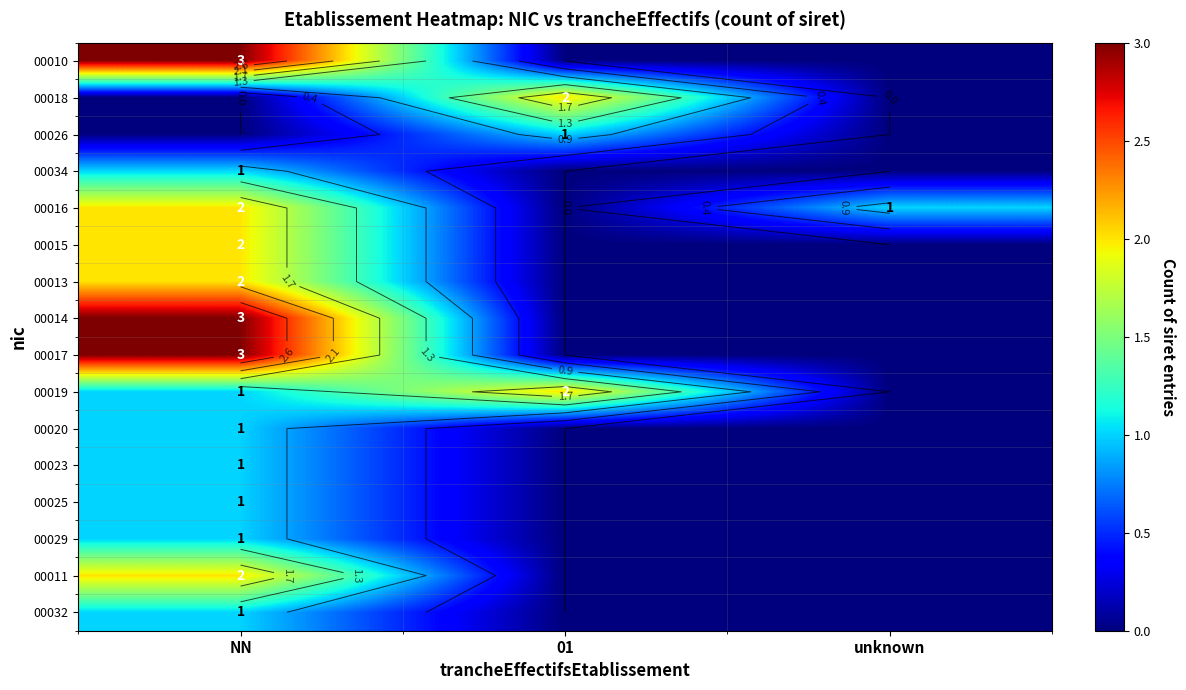

What value does the 00016 series have at unknown?

1